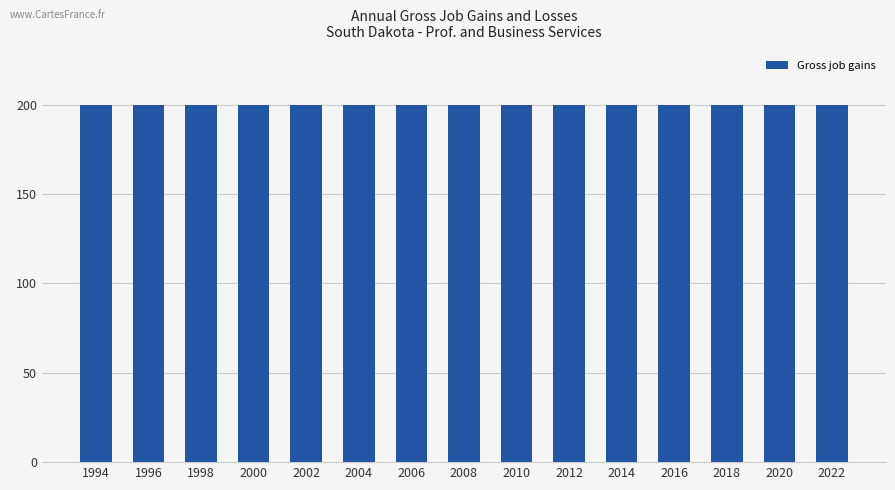

At how many categories does at least one series exceed 161?

15